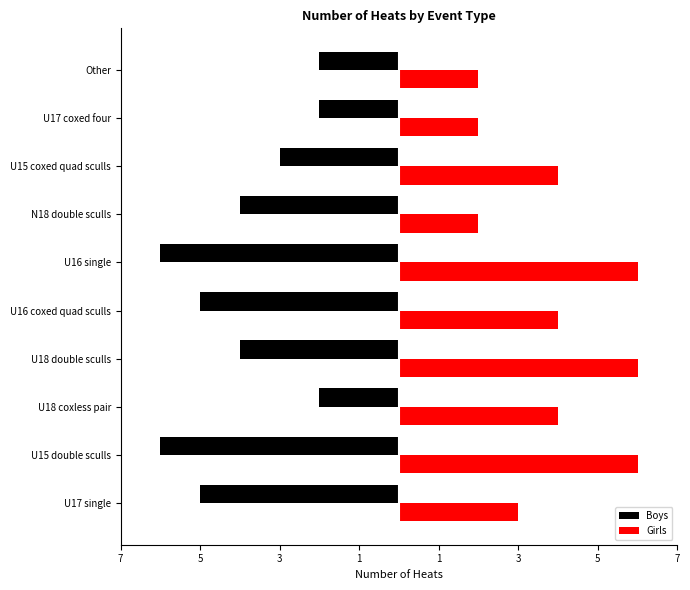

What is the average value of the Boys series?

-4